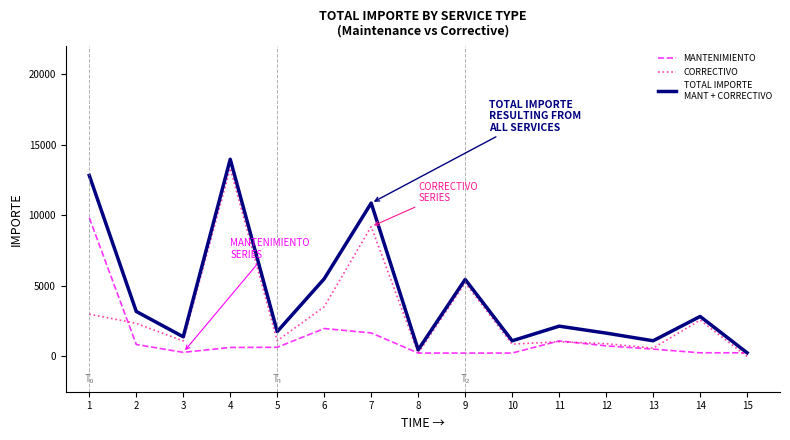

What is the total value across all series at 11?

4294.6